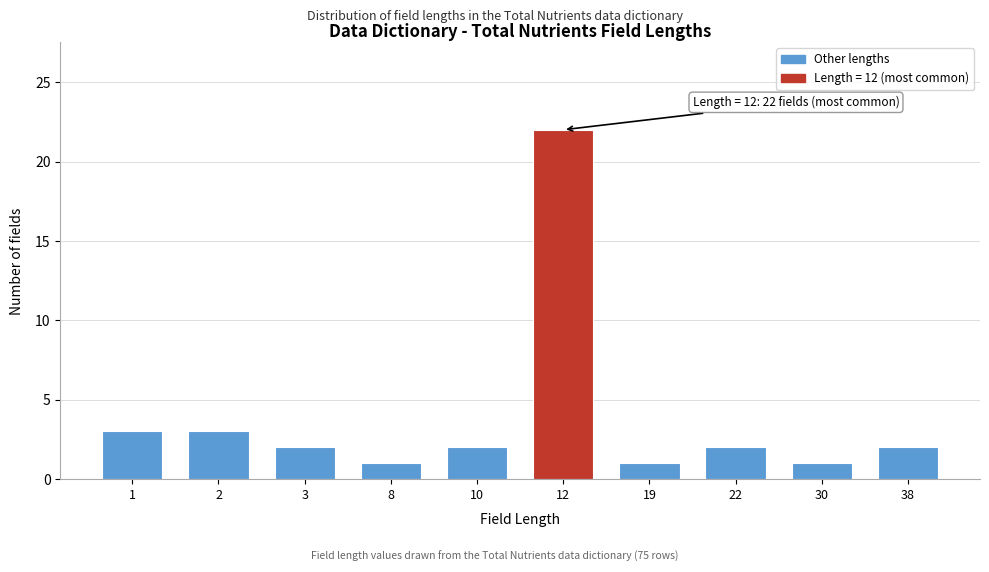

Reading left to right, what are all the values shown in this chart?

3	3	2	1	2	22	1	2	1	2